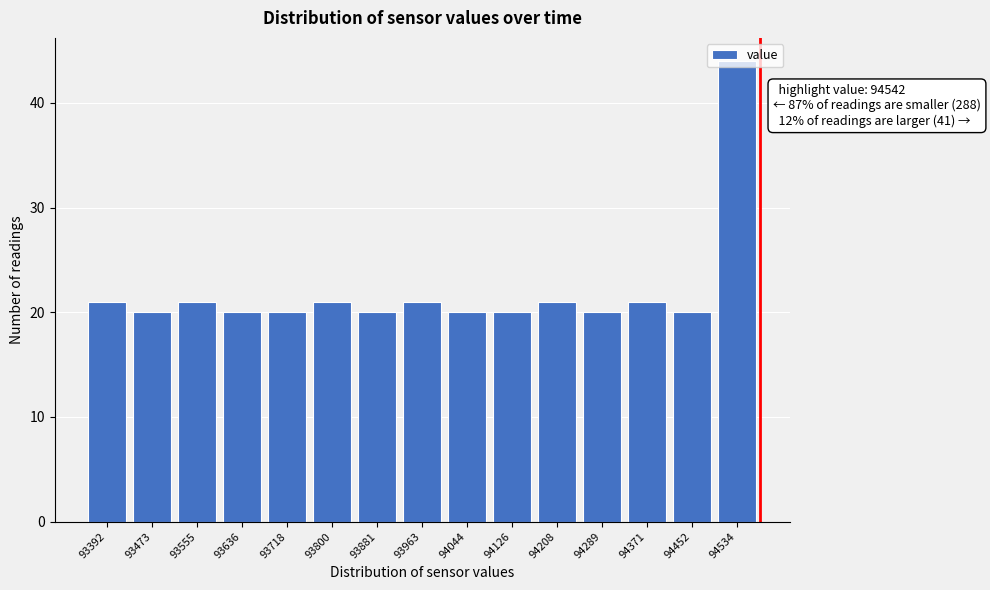

Read the value at 93555.

21